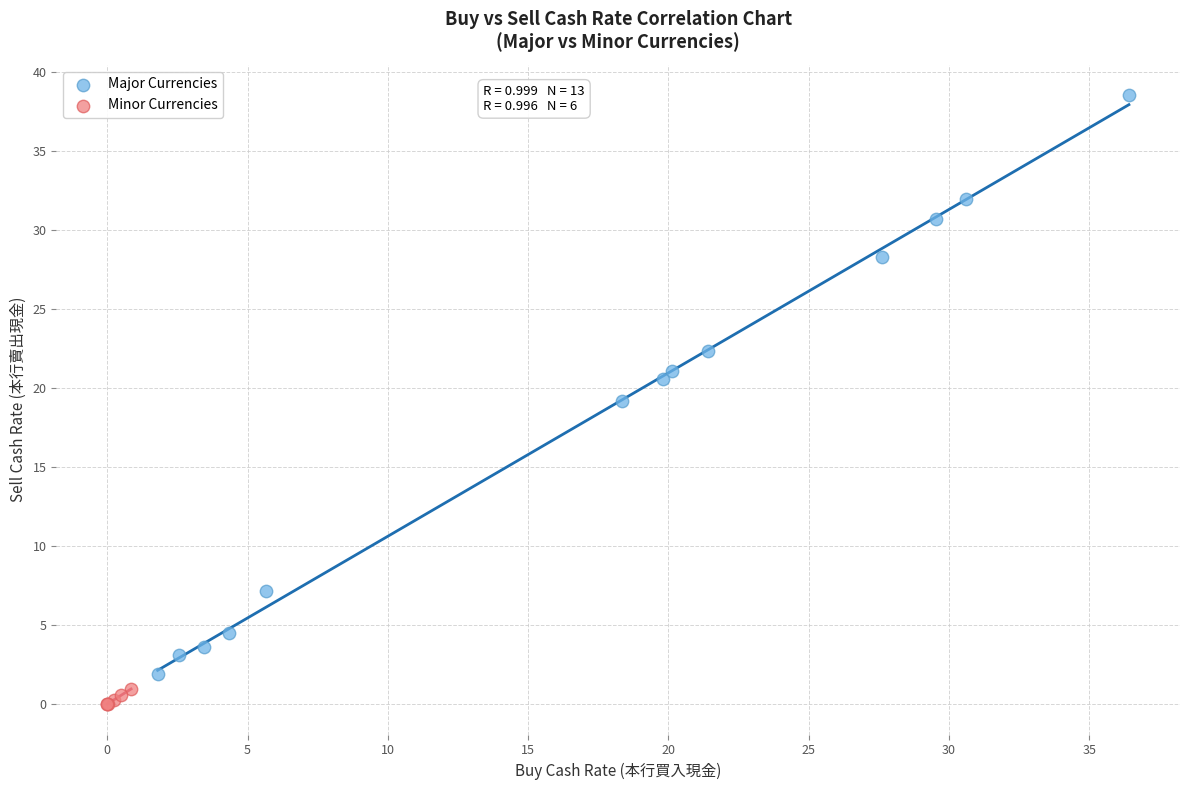

Which series has the widest spread of Y values?

Major Currencies